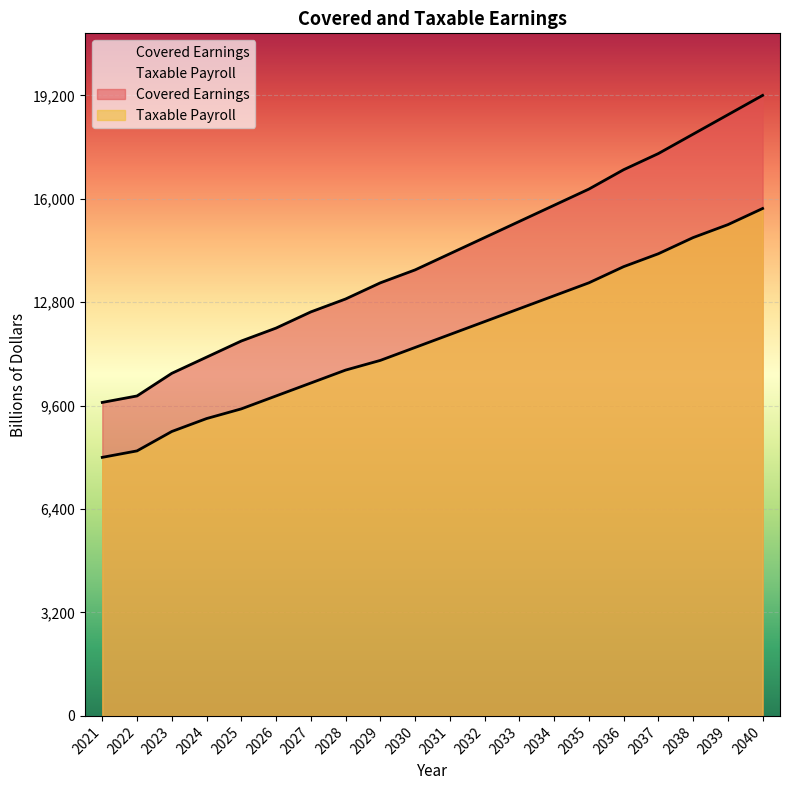

What is the difference between the Covered Earnings values at 2037 and 2039?

1200